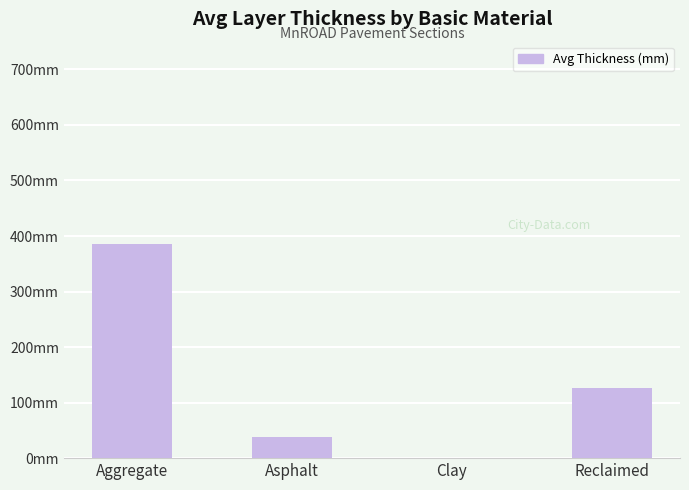

Are the bars horizontal?

No